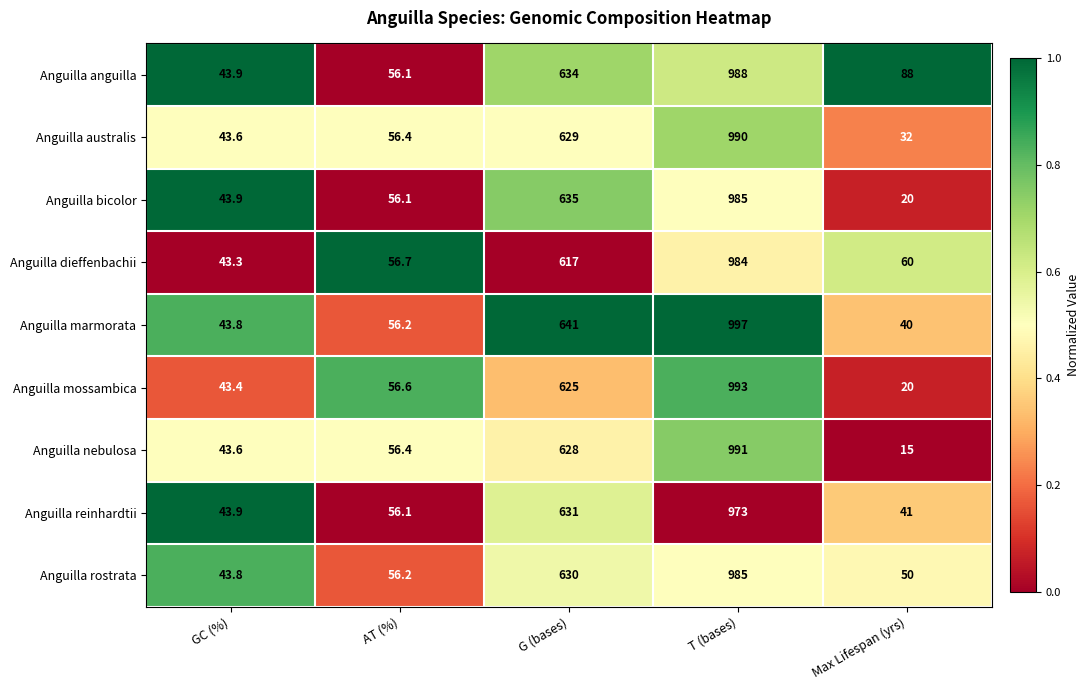

What is the difference between the Anguilla rostrata values at G (bases) and GC (%)?

586.2